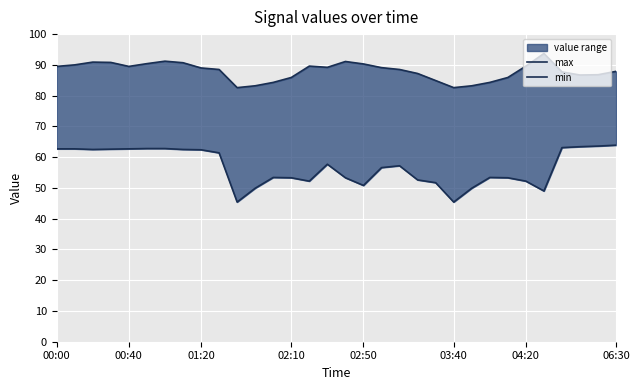

Which has a higher value, 14 or 22?

14